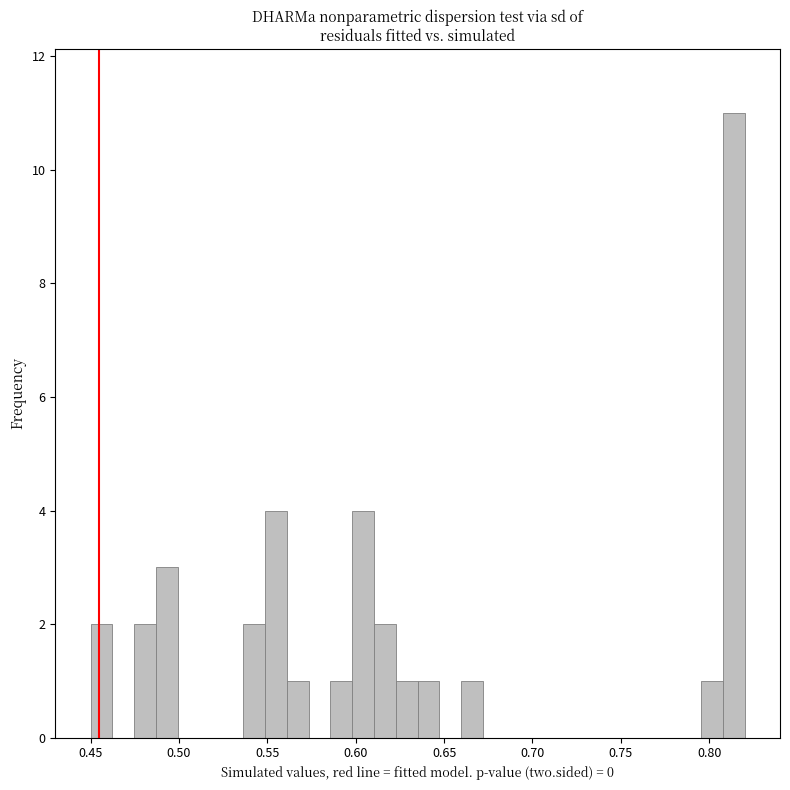

Around what value on the x-axis is the tallest bar? Give the approximate position of its centre, as read against the axis.

0.815